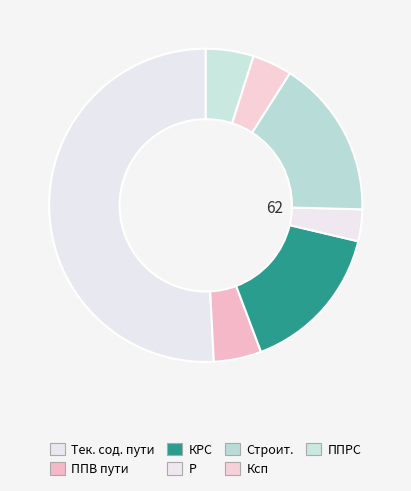

What is the change in value from ППВ пути to Строит.?

+14